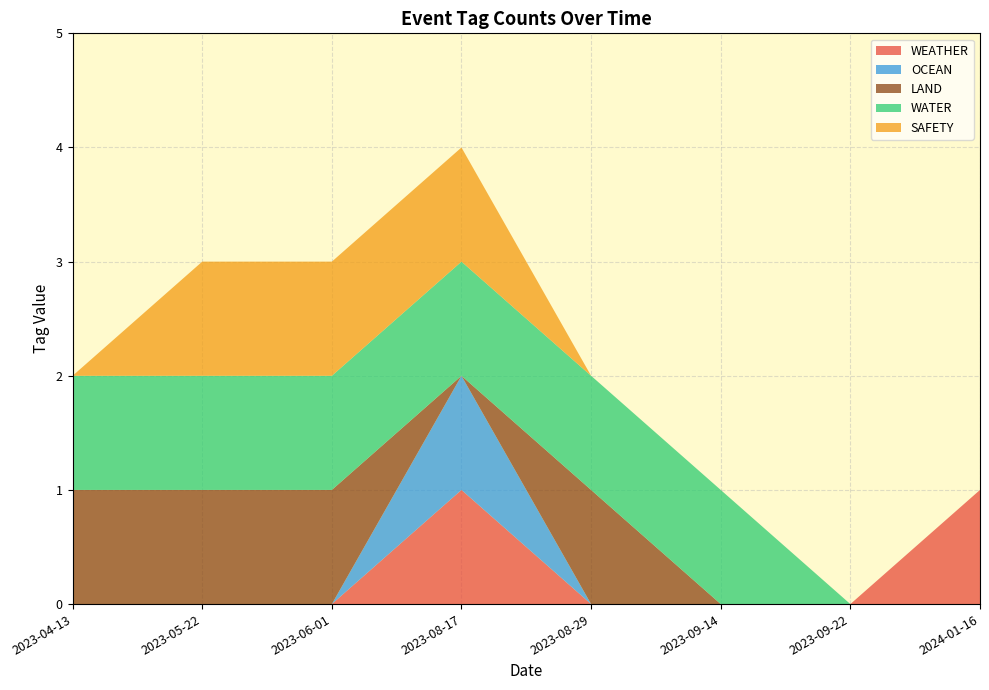

At 2023-06-01, list the series in order from smallest to largest.

WEATHER_line, OCEAN_line, LAND_line, WATER_line, SAFETY_line